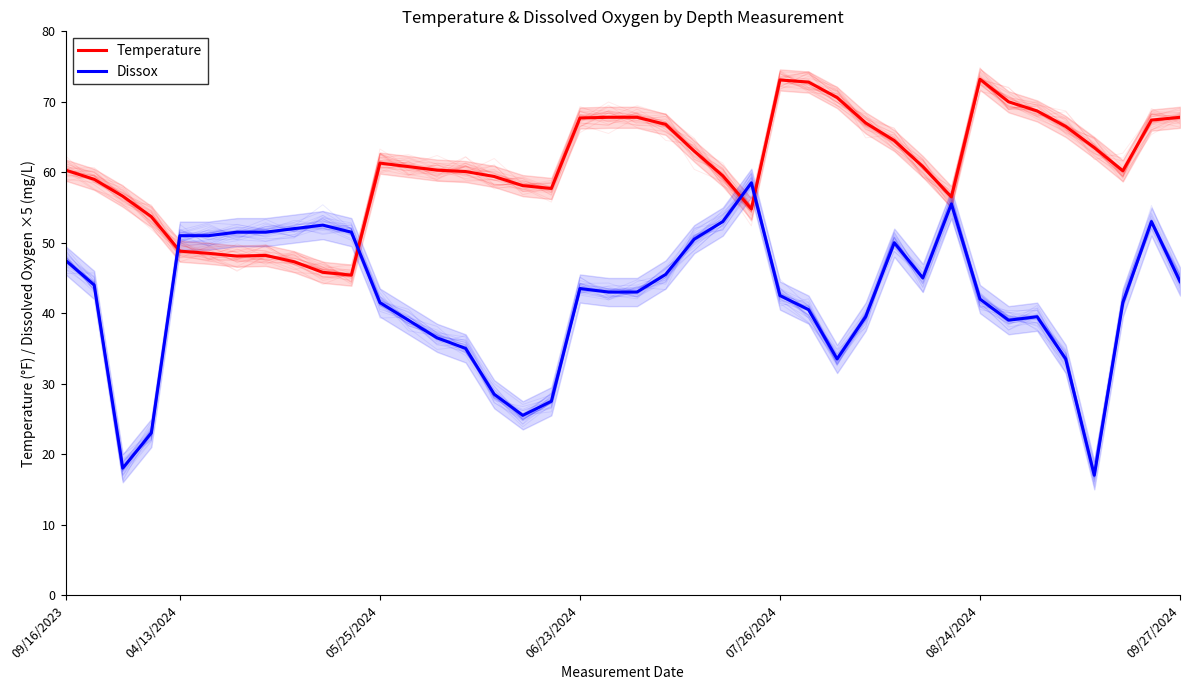

Reading right to left, transcribe all the data shown in this chart.

Temperature: 67.8	67.4	60.2	63.5	66.5	68.7	70.0	73.2	56.5	60.8	64.5	67.0	70.6	72.8	73.1	54.8	59.5	63.0	66.8	67.8	67.8	67.7	57.7	58.1	59.4	60.1	60.3	60.8	61.3	45.4	45.8	47.3	48.2	48.1	48.5	48.8	53.7	56.6	59.0	60.3
Dissox: 44.5	53.0	41.5	17.0	33.5	39.5	39.0	42.0	55.5	45.0	50.0	39.5	33.5	40.5	42.5	58.5	53.0	50.5	45.5	43.0	43.0	43.5	27.5	25.5	28.5	35.0	36.5	39.0	41.5	51.5	52.5	52.0	51.5	51.5	51.0	51.0	23.0	18.0	44.0	47.5